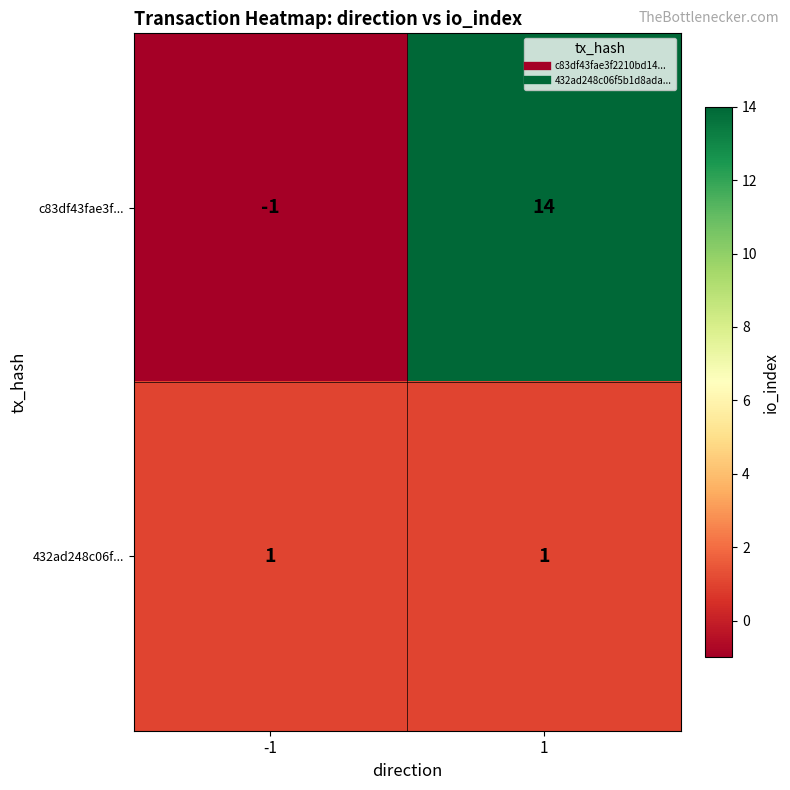

Rank the series by their maximum value, from lowest to highest.

432ad248c06f..., c83df43fae3f...